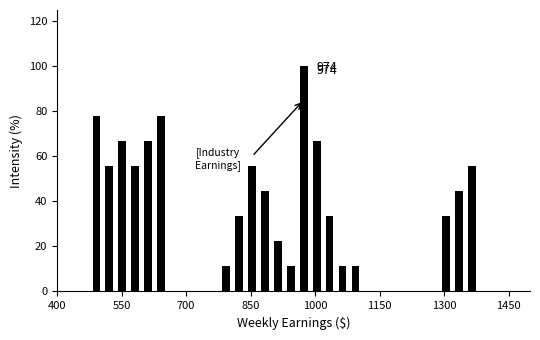

Around what value on the x-axis is the tallest bar? Give the approximate position of its centre, as read against the axis.

980